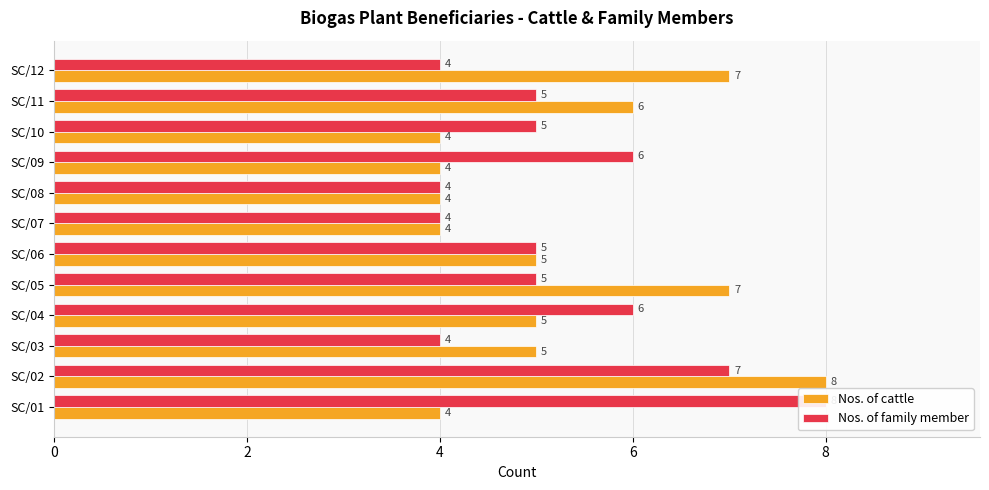

Which category has the highest value across all series?

SC/02